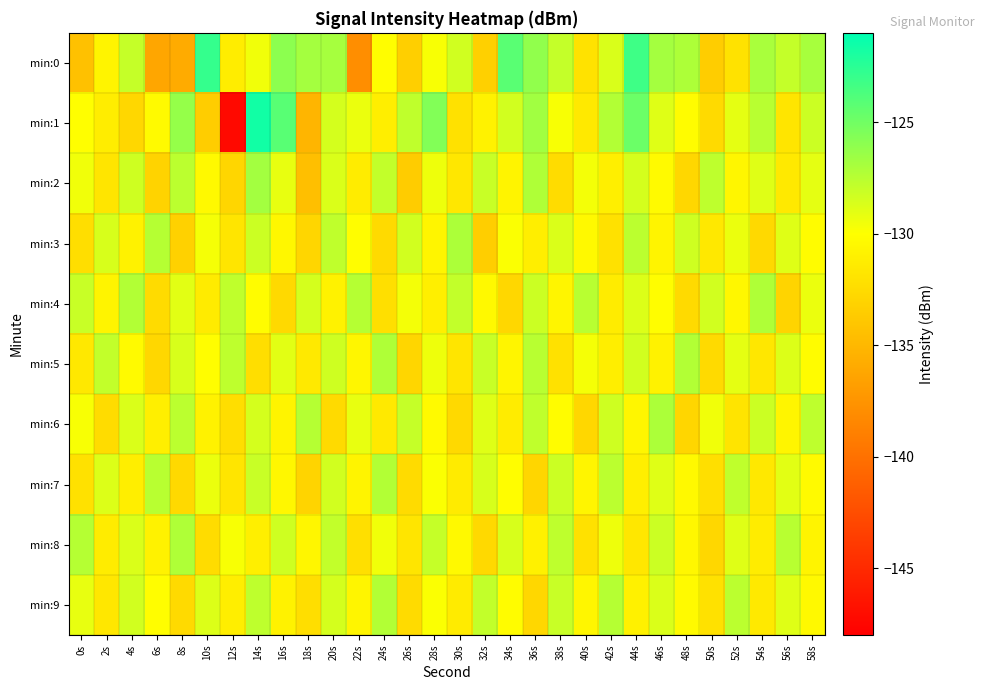

Reading right to left, transcribe all the data shown in this chart.

min:0: 58s=-126.9	56s=-128.0	54s=-127.0	52s=-132.1	50s=-133.5	48s=-127.1	46s=-126.8	44s=-123.3	42s=-128.7	40s=-132.0	38s=-127.9	36s=-126.2	34s=-124.2	32s=-133.2	30s=-128.3	28s=-129.8	26s=-133.3	24s=-130.2	22s=-137.9	20s=-126.9	18s=-126.8	16s=-126.0	14s=-129.5	12s=-131.2	10s=-122.9	8s=-135.9	6s=-136.2	4s=-128.0	2s=-130.8	0s=-134.4
min:1: 58s=-128.2	56s=-131.8	54s=-127.5	52s=-129.1	50s=-132.6	48s=-130.2	46s=-128.9	44s=-124.8	42s=-127.3	40s=-131.5	38s=-129.8	36s=-126.7	34s=-128.4	32s=-130.9	30s=-132.1	28s=-125.6	26s=-127.8	24s=-131.2	22s=-129.3	20s=-128.5	18s=-135.2	16s=-124.1	14s=-121.7	12s=-147.3	10s=-133.5	8s=-126.3	6s=-130.4	4s=-132.8	2s=-131.3	0s=-130.0
min:2: 58s=-129.1	56s=-131.5	54s=-128.9	52s=-130.6	50s=-127.7	48s=-132.8	46s=-130.3	44s=-128.5	42s=-131.1	40s=-129.6	38s=-132.4	36s=-127.2	34s=-130.8	32s=-128.1	30s=-131.7	28s=-129.4	26s=-133.6	24s=-127.9	22s=-131.3	20s=-128.7	18s=-134.5	16s=-129.2	14s=-126.8	12s=-132.9	10s=-130.4	8s=-127.6	6s=-133.1	4s=-128.3	2s=-131.8	0s=-129.5
min:3: 58s=-130.2	56s=-128.9	54s=-132.7	52s=-129.3	50s=-131.6	48s=-128.3	46s=-130.8	44s=-127.6	42s=-132.1	40s=-130.4	38s=-128.7	36s=-131.2	34s=-129.9	32s=-133.4	30s=-127.1	28s=-130.7	26s=-128.4	24s=-132.6	22s=-130.1	20s=-127.8	18s=-132.9	16s=-130.5	14s=-128.2	12s=-131.8	10s=-129.7	8s=-133.2	6s=-127.4	4s=-130.9	2s=-128.6	0s=-132.3
min:4: 58s=-129.3	56s=-133.0	54s=-127.2	52s=-130.5	50s=-128.4	48s=-132.6	46s=-130.1	44s=-128.8	42s=-131.3	40s=-127.5	38s=-130.7	36s=-128.2	34s=-132.8	32s=-130.4	30s=-127.9	28s=-131.1	26s=-129.6	24s=-132.2	22s=-127.4	20s=-130.9	18s=-128.5	16s=-132.7	14s=-130.2	12s=-127.8	10s=-131.4	8s=-129.0	6s=-132.5	4s=-127.3	2s=-130.8	0s=-128.1
min:5: 58s=-130.2	56s=-128.8	54s=-131.7	52s=-129.1	50s=-132.6	48s=-127.3	46s=-130.9	44s=-128.4	42s=-131.2	40s=-129.7	38s=-132.1	36s=-127.5	34s=-130.7	32s=-128.1	30s=-131.8	28s=-129.4	26s=-132.9	24s=-127.2	22s=-130.6	20s=-128.3	18s=-131.5	16s=-129.0	14s=-132.3	12s=-127.7	10s=-130.1	8s=-128.6	6s=-132.8	4s=-130.3	2s=-127.9	0s=-131.6
min:6: 58s=-127.7	56s=-130.7	54s=-128.2	52s=-131.9	50s=-129.5	48s=-132.9	46s=-127.1	44s=-130.6	42s=-128.3	40s=-132.8	38s=-130.2	36s=-127.8	34s=-131.3	32s=-128.9	30s=-132.7	28s=-130.3	26s=-128.0	24s=-131.5	22s=-129.2	20s=-132.6	18s=-127.4	16s=-130.8	14s=-128.5	12s=-132.3	10s=-130.9	8s=-127.6	6s=-131.1	4s=-128.7	2s=-132.4	0s=-129.8
min:7: 58s=-130.3	56s=-129.0	54s=-131.6	52s=-127.8	50s=-132.2	48s=-130.4	46s=-128.9	44s=-131.1	42s=-127.6	40s=-130.7	38s=-128.2	36s=-132.9	34s=-130.1	32s=-128.6	30s=-131.4	28s=-129.9	26s=-132.5	24s=-127.3	22s=-130.8	20s=-128.4	18s=-133.0	16s=-130.5	14s=-128.1	12s=-131.8	10s=-129.3	8s=-132.7	6s=-127.5	4s=-131.2	2s=-128.8	0s=-132.1
min:8: 58s=-130.8	56s=-127.5	54s=-131.3	52s=-128.9	50s=-132.8	48s=-130.5	46s=-128.2	44s=-131.7	42s=-129.4	40s=-132.1	38s=-127.7	36s=-131.0	34s=-128.6	32s=-132.7	30s=-130.4	28s=-128.0	26s=-131.8	24s=-129.5	22s=-132.2	20s=-127.9	18s=-130.6	16s=-128.3	14s=-131.1	12s=-129.8	10s=-132.4	8s=-127.2	6s=-130.9	4s=-128.7	2s=-131.3	0s=-127.4
min:9: 58s=-130.4	56s=-128.9	54s=-131.5	52s=-127.6	50s=-132.1	48s=-130.3	46s=-128.7	44s=-131.0	42s=-127.4	40s=-130.6	38s=-128.1	36s=-132.8	34s=-130.2	32s=-127.9	30s=-131.4	28s=-129.9	26s=-132.5	24s=-127.3	22s=-130.7	20s=-128.5	18s=-132.3	16s=-130.9	14s=-127.7	12s=-131.2	10s=-128.8	8s=-132.6	6s=-130.1	4s=-128.4	2s=-131.7	0s=-129.2